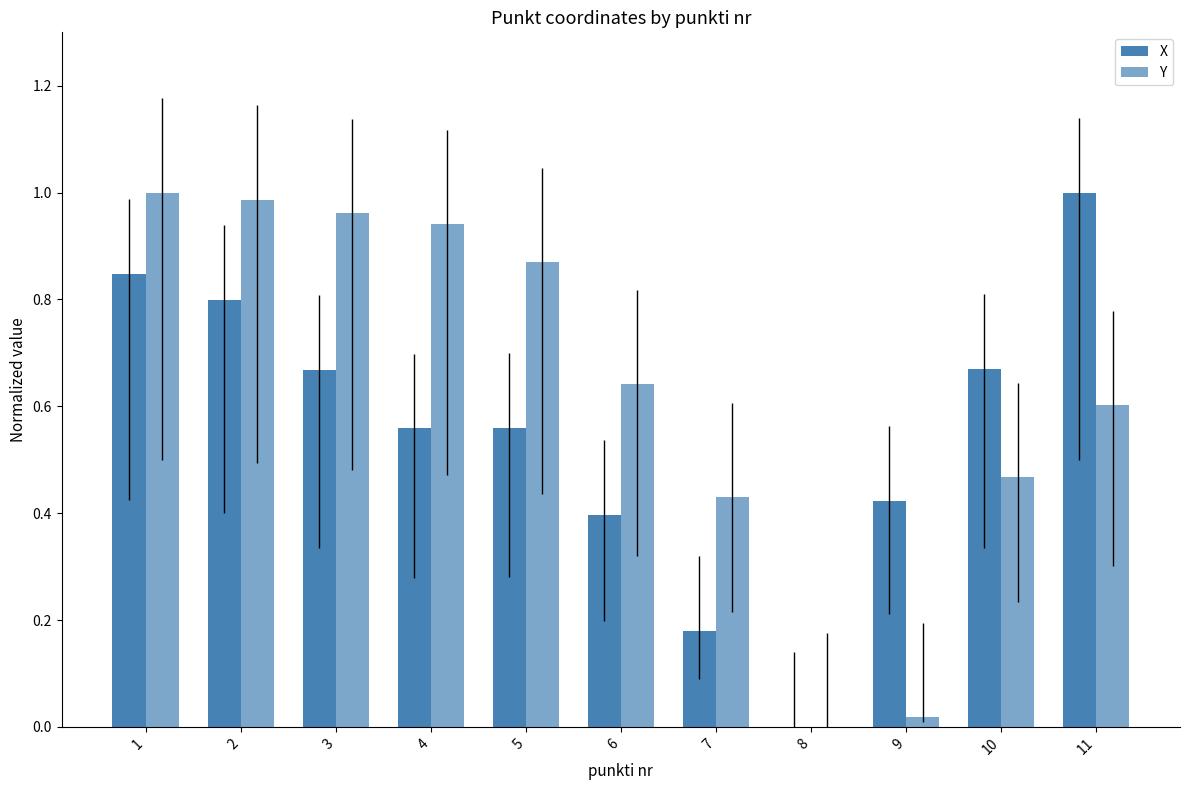

At which label does Y reach its minimum?

8